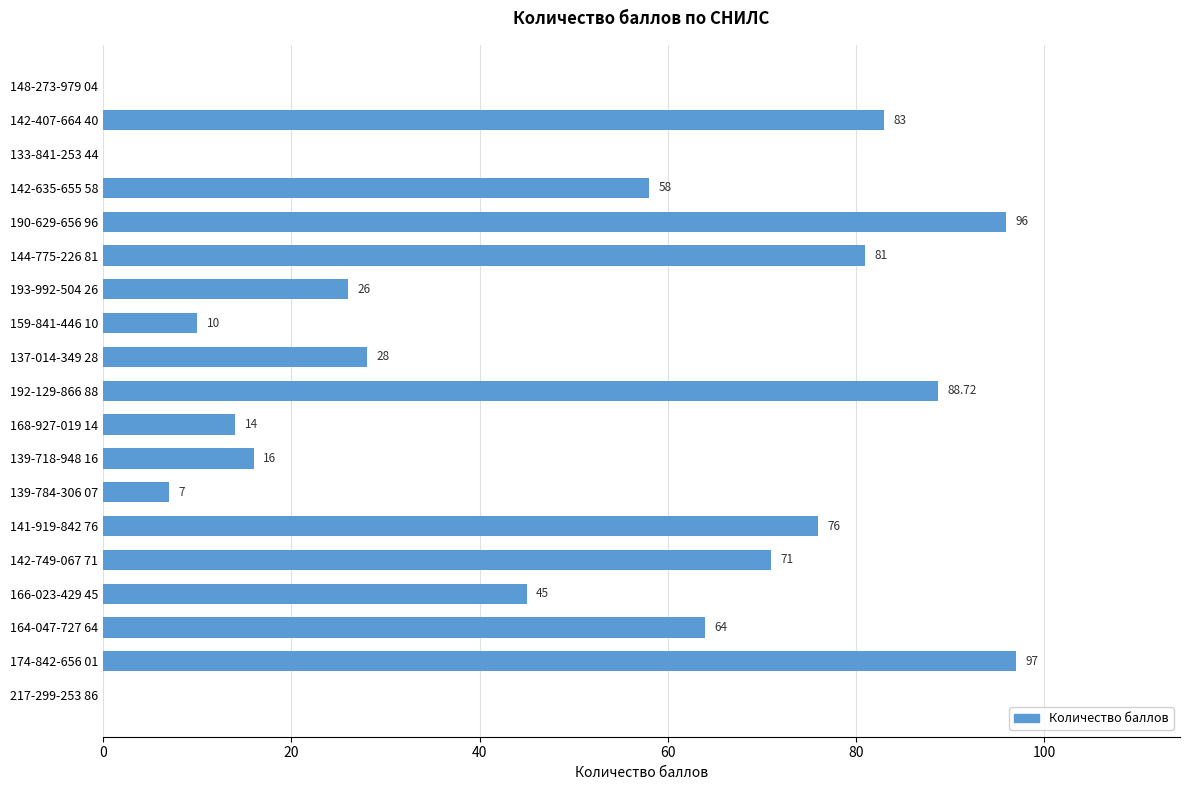

Between 142-635-655 58 and 142-749-067 71, which is larger?

142-749-067 71